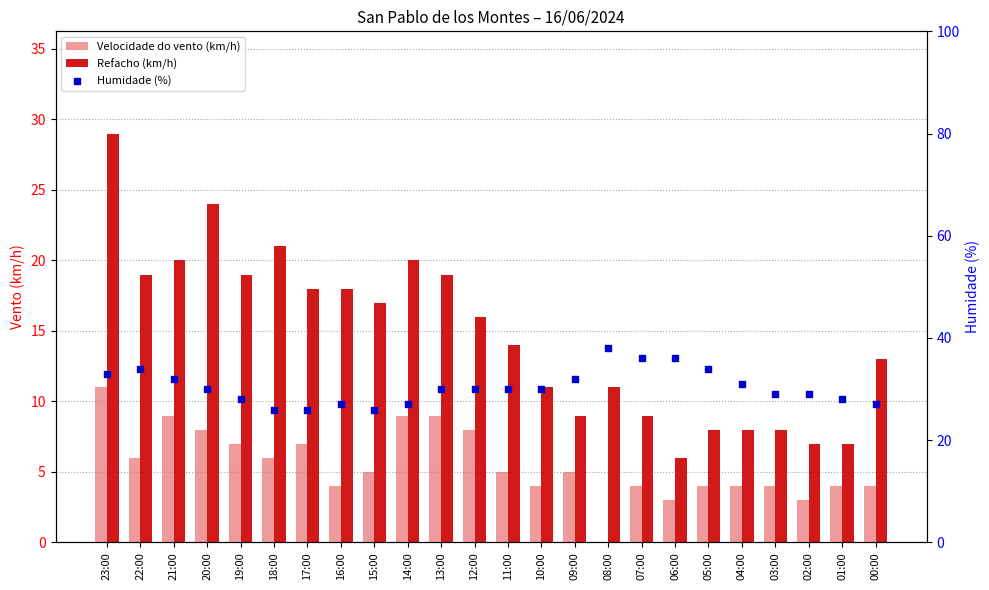

Which series has the largest total across all categories?

Humidade (%)